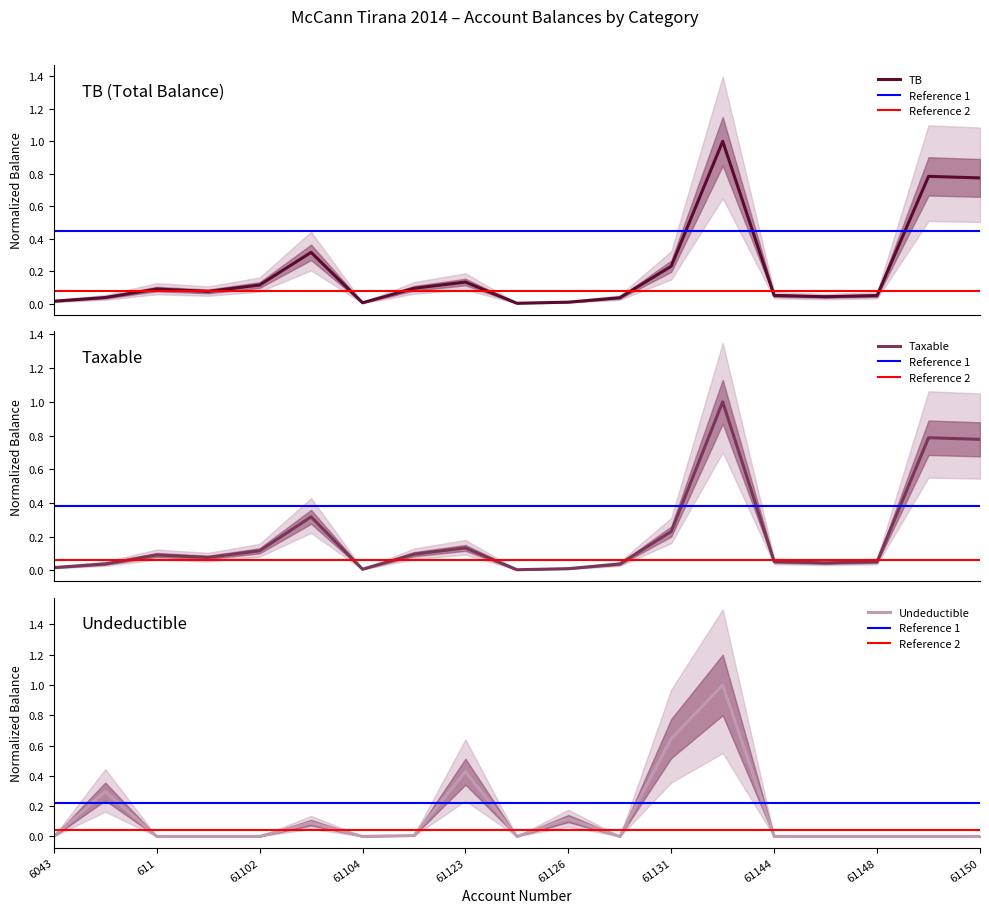

What is the sum of the Taxable values at 61103 and 61146?

0.4